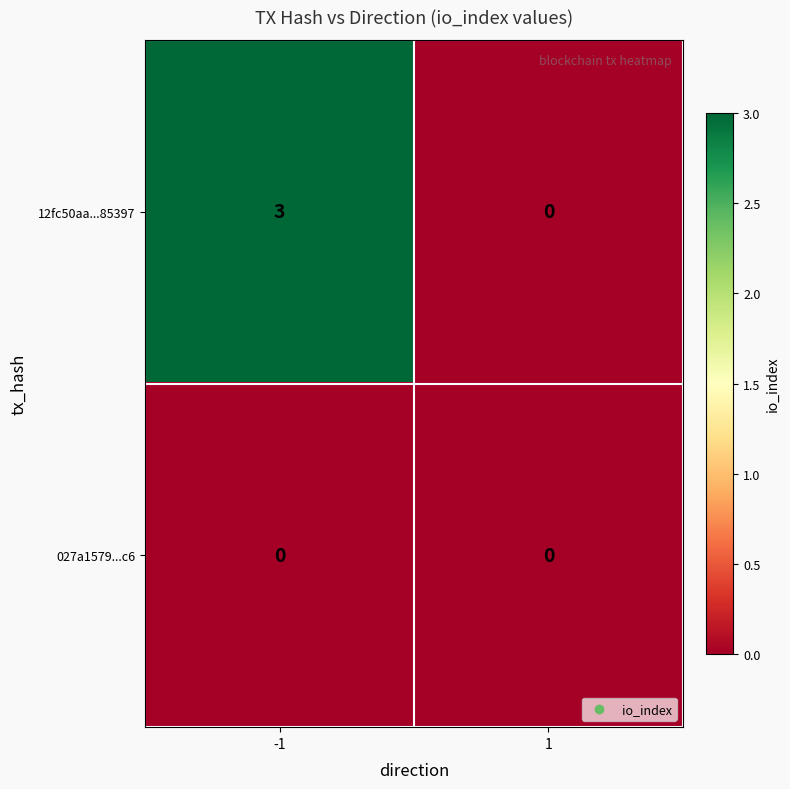

The 12fc50aa...85397 series shows 1 at -1. True or false?

False